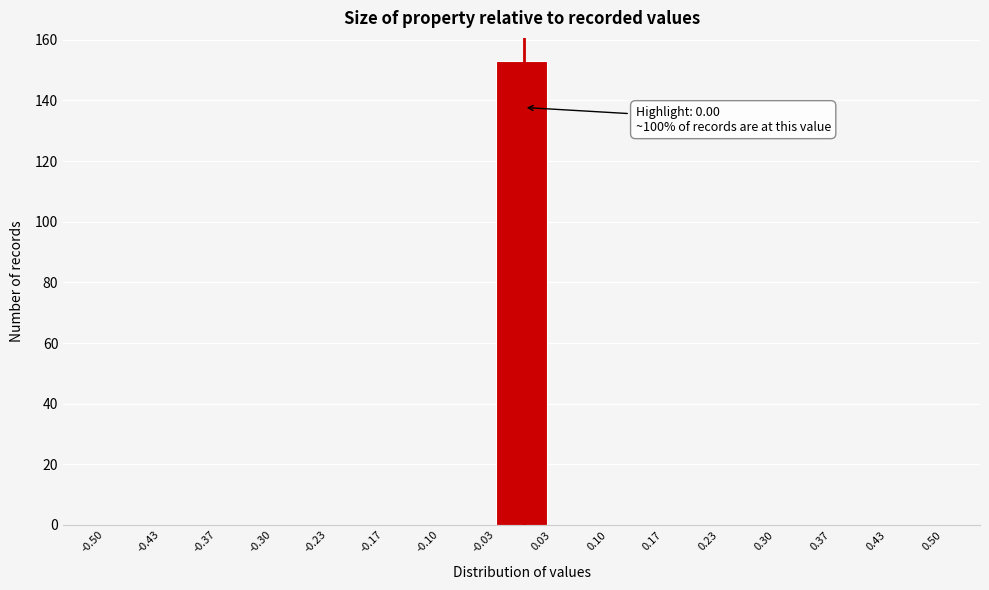

Over which range of the x-axis is the bar tallest?

-0.03 to 0.03